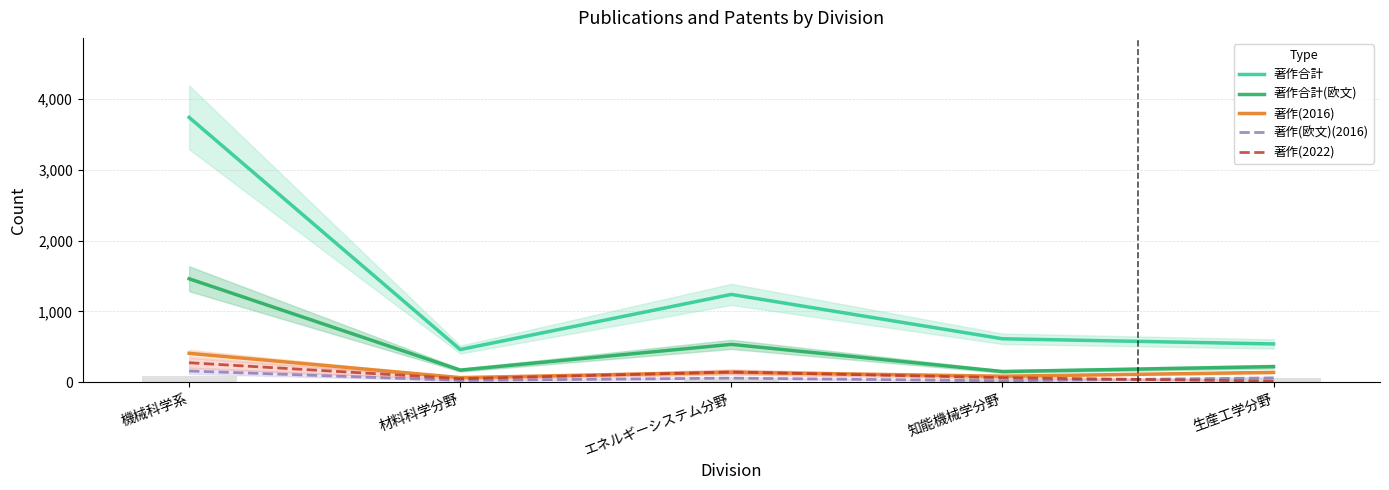

The 著作(2016) series shows 143 at エネルギーシステム分野. True or false?

True